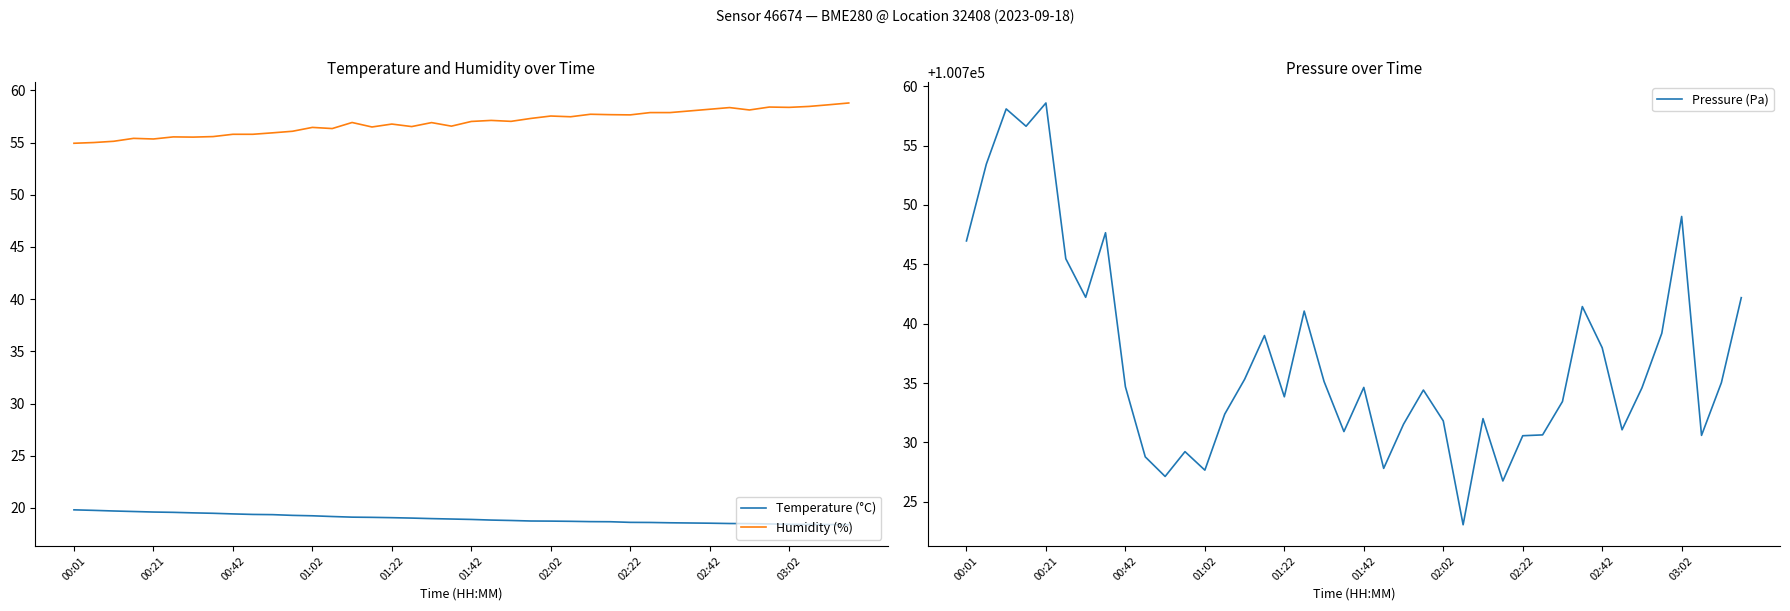

Which series has the largest total across all categories?

Pressure (Pa)